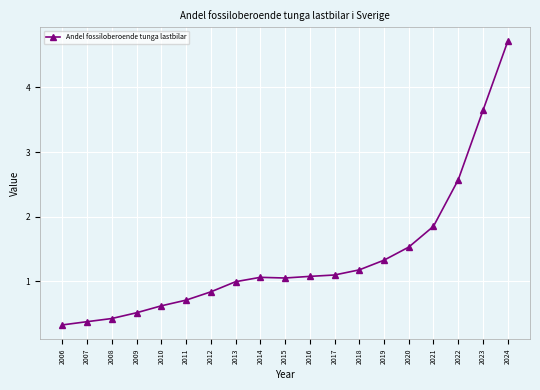

True or false: the data has more than 0 interior local peaks.

True